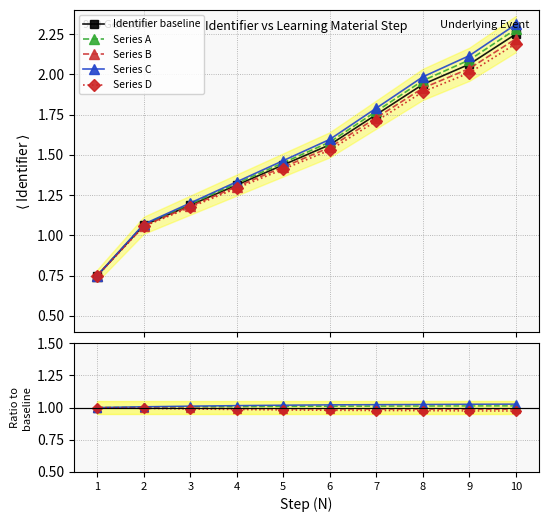

Which label corresponds to the largest value in the chart?

10